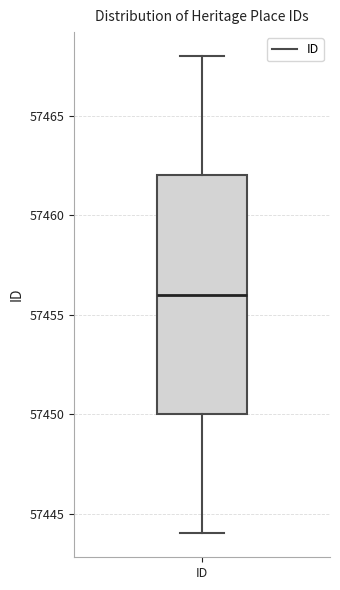

Transcribe this box plot: give where the median line is, the range the box spans, and where the two whiskers end, as read against the y-axis. The values are not printed on the chart, so give them approximately, as read against the axis.

median 57456, box 57450 to 57462, whiskers 57444 to 57468